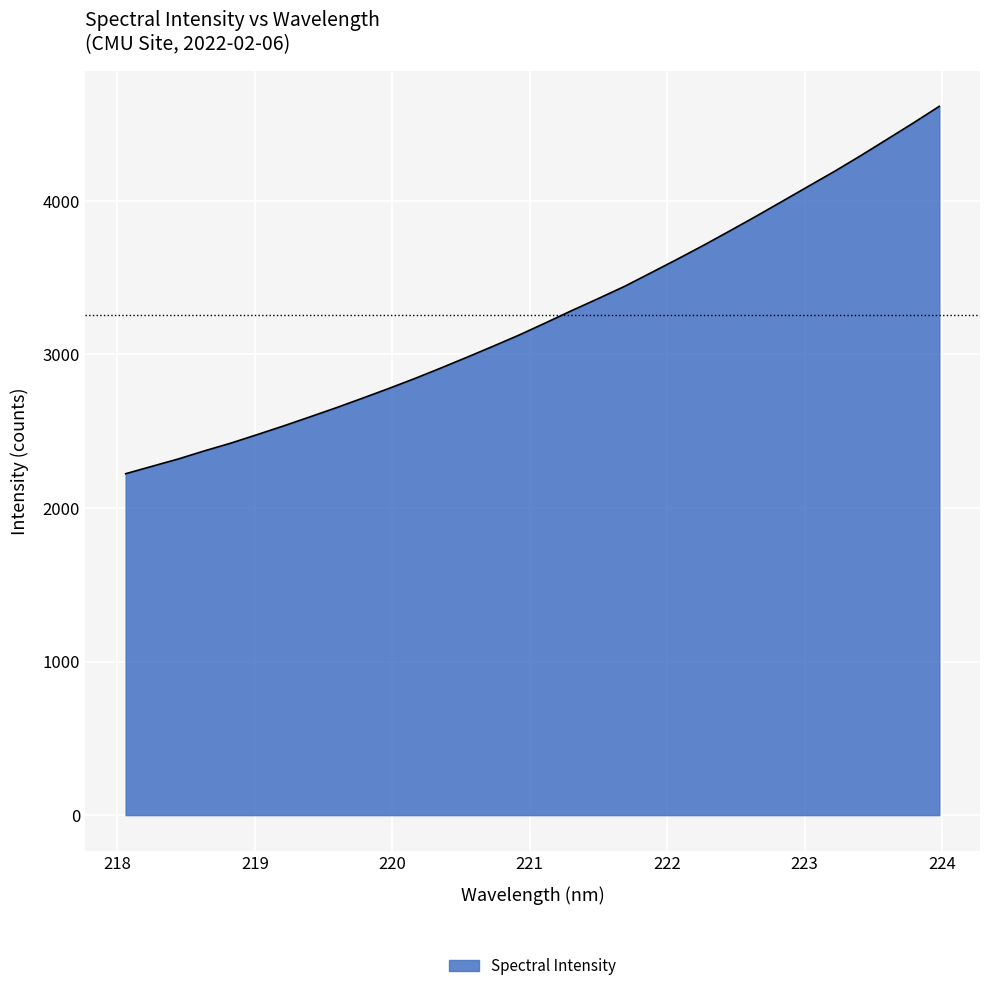

What is the minimum value shown in the chart?

2223.4